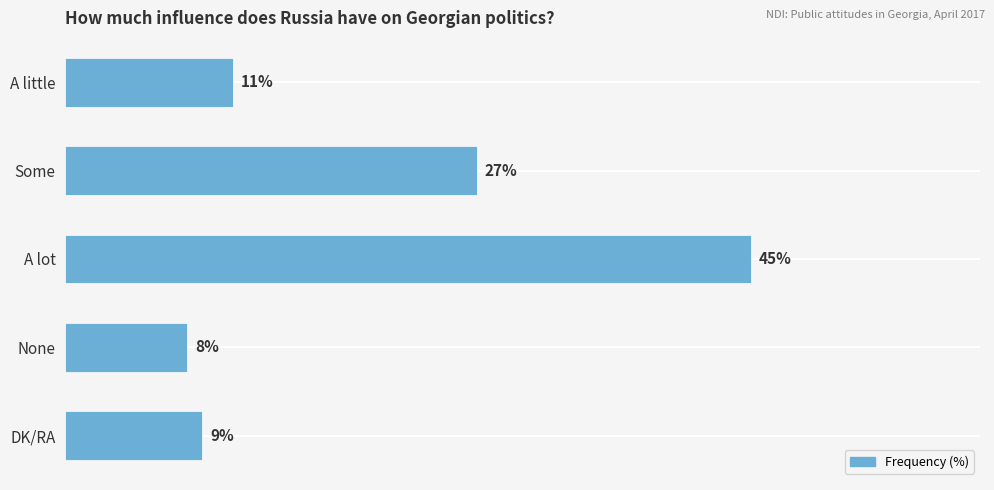

At which label is the value closest to 26?

Some